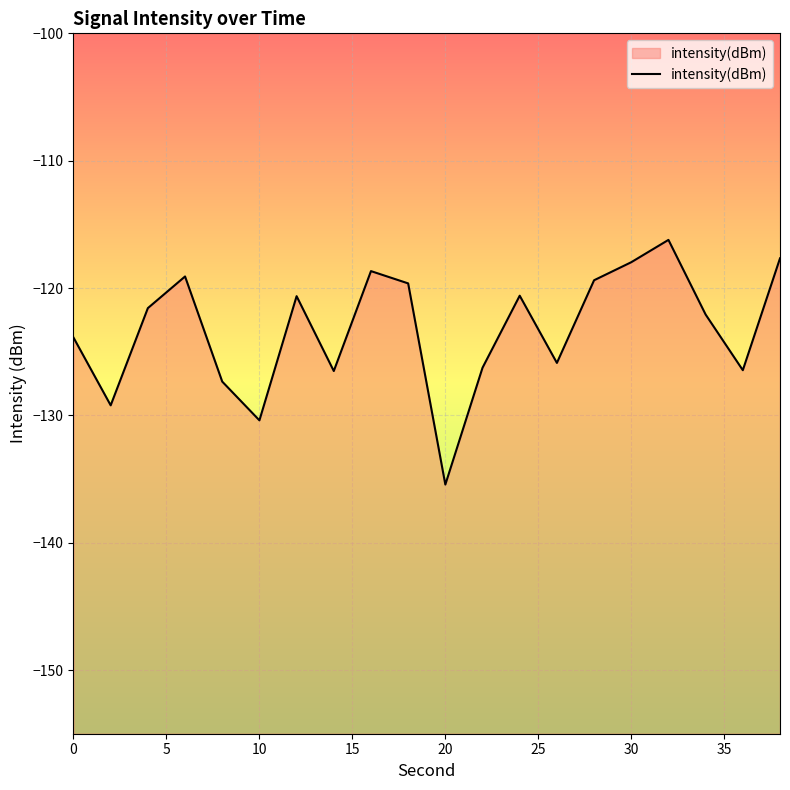

What is the average value?

-123.2